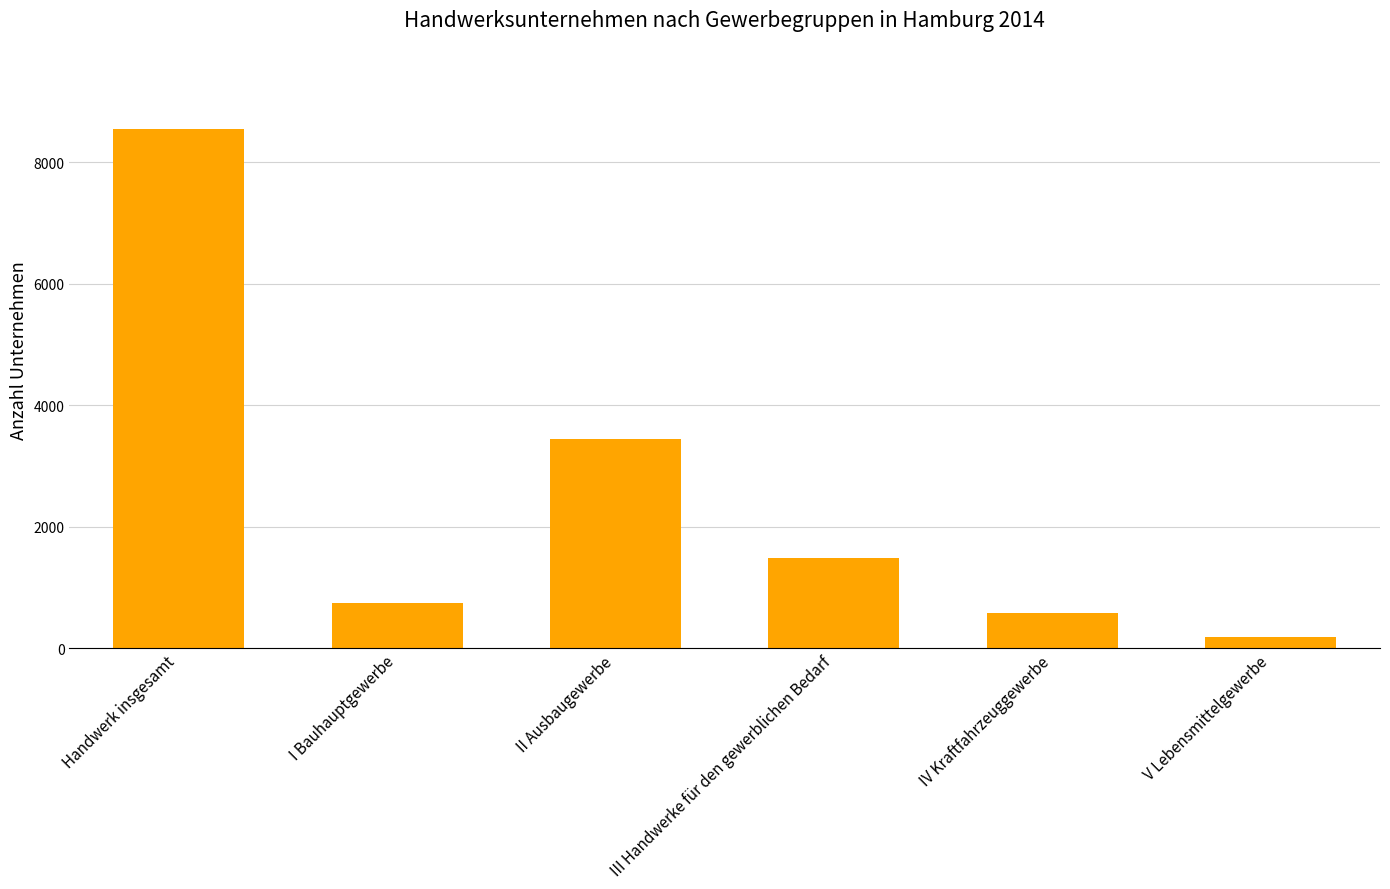

The value at III Handwerke für den gewerblichen Bedarf is 431. True or false?

False